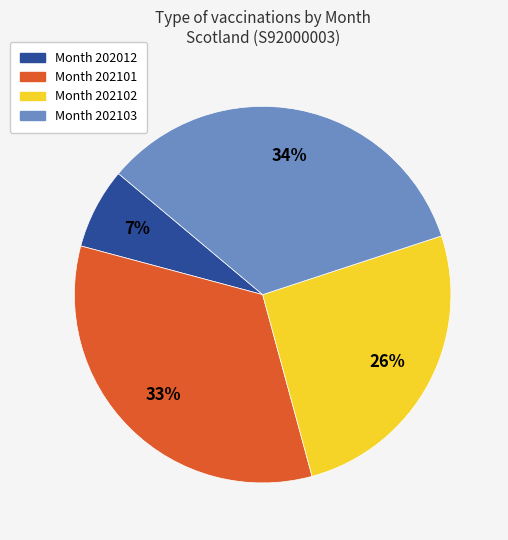

Does any single category account for the majority?

No